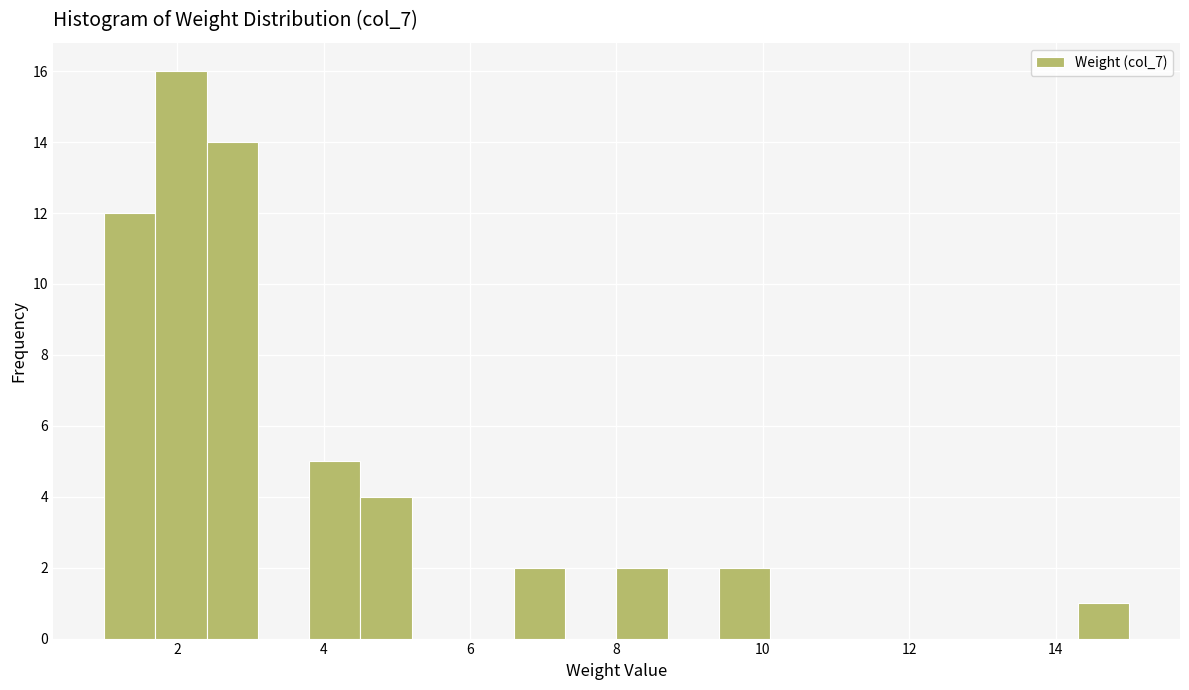

Around what value on the x-axis is the tallest bar? Give the approximate position of its centre, as read against the axis.

2.0